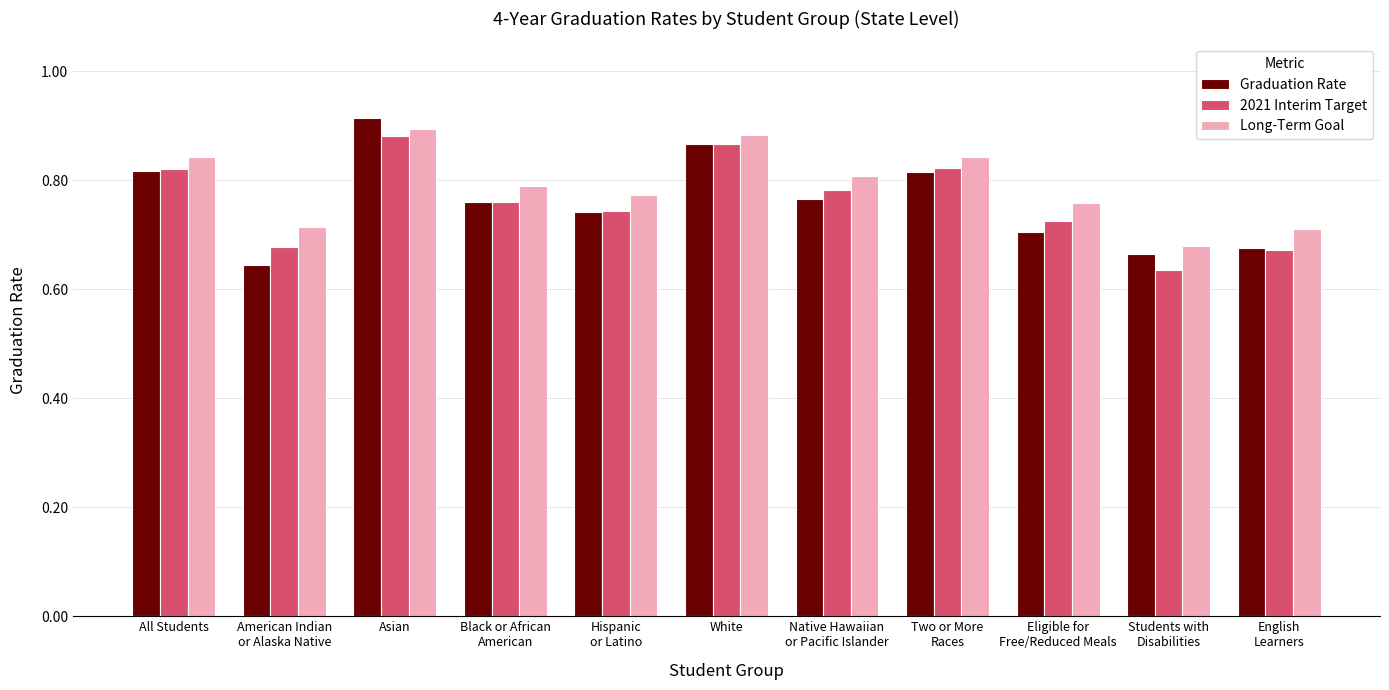

What is the sum of all 2021 Interim Target values?

8.4